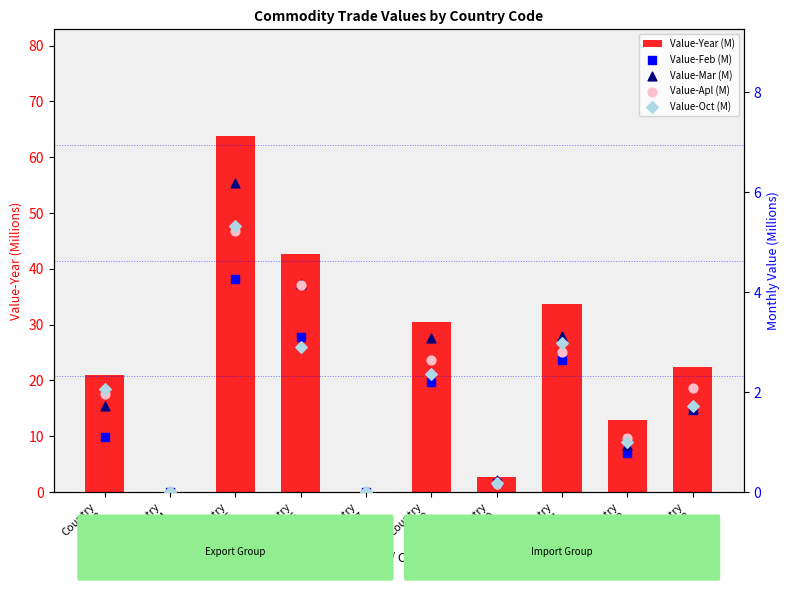

Which series reaches the maximum Y coordinate?

Value-Year (M)